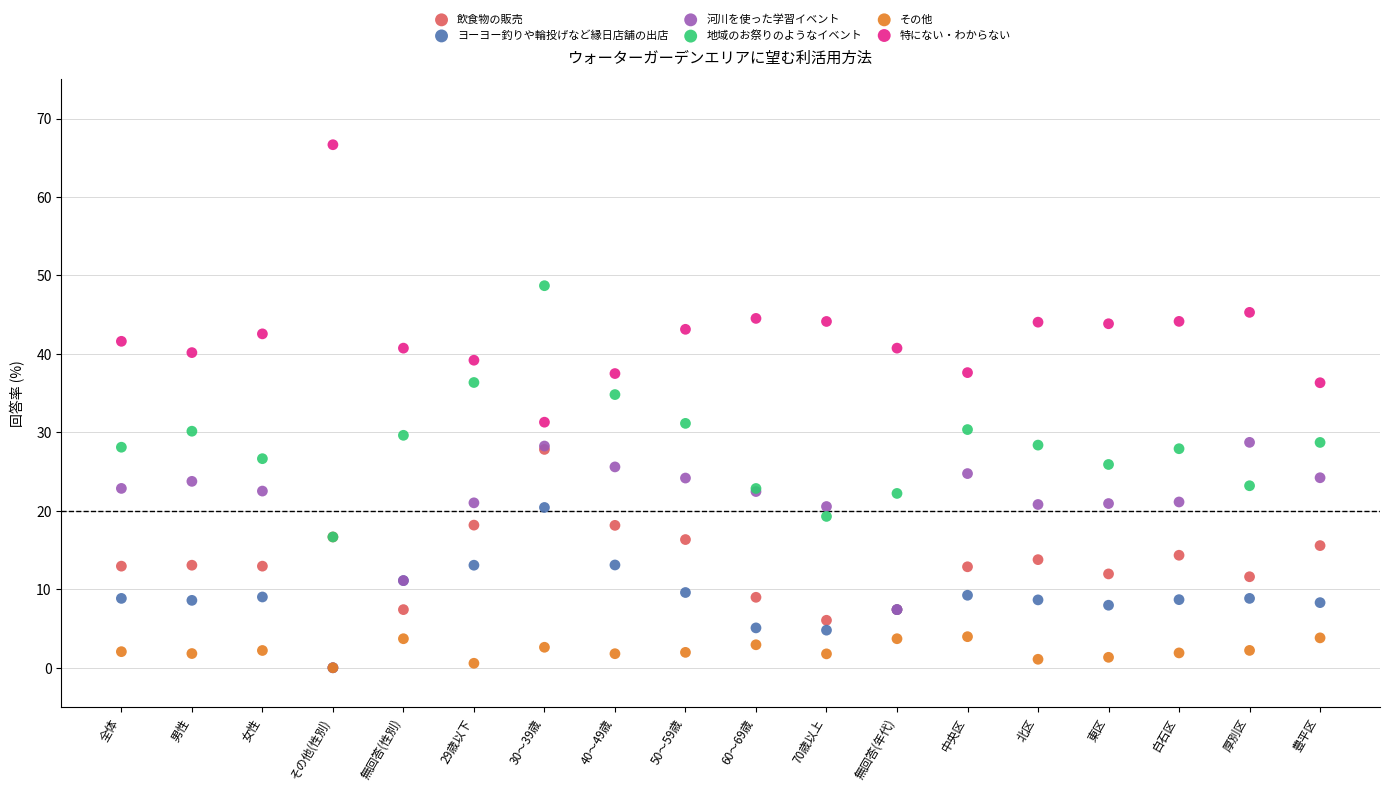

Which series has the widest spread of Y values?

特にない・わからない